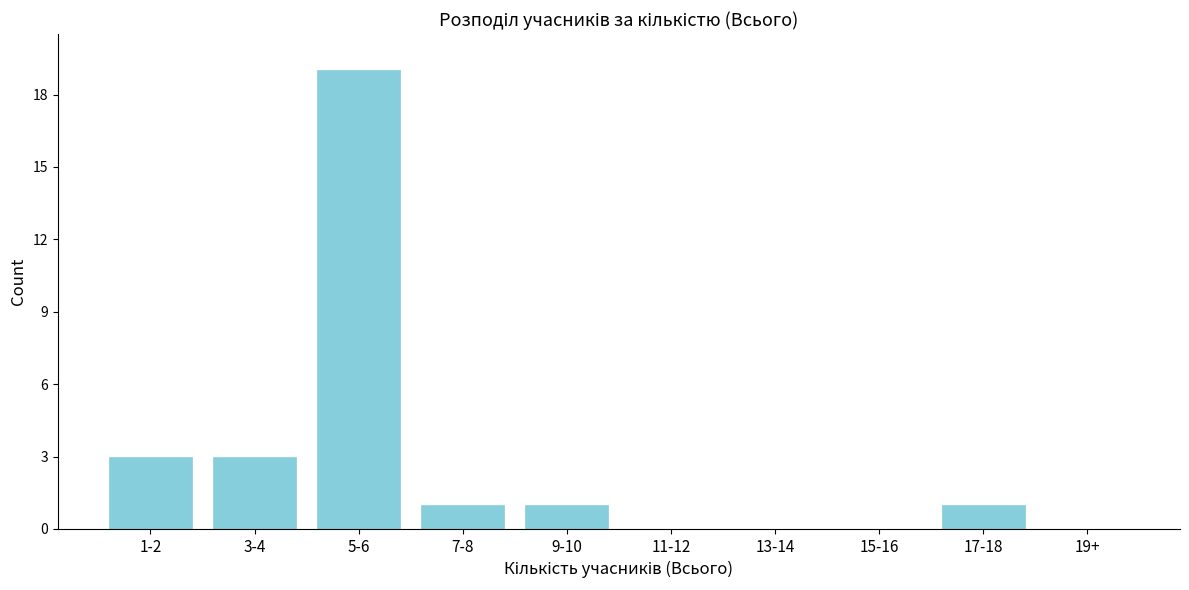

Reading left to right, list all the values displayed in this chart.

1-2=3	3-4=3	5-6=19	7-8=1	9-10=1	11-12=0	13-14=0	15-16=0	17-18=1	19+=0